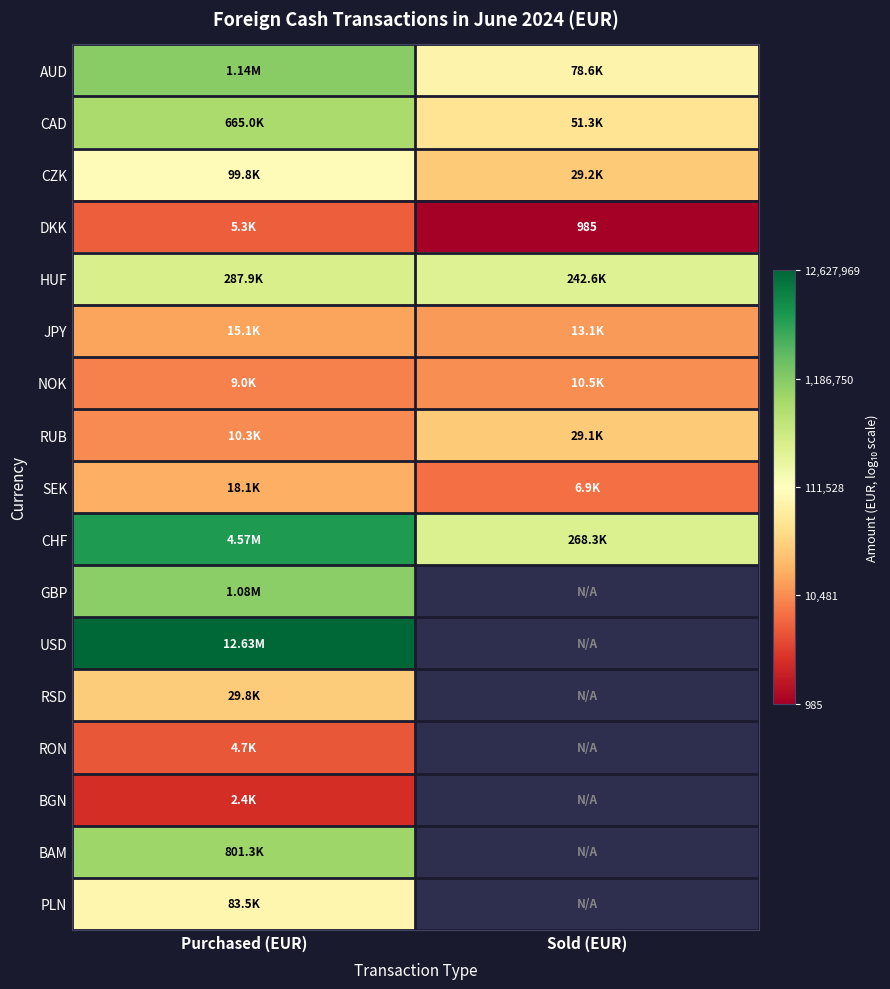

Which series changed the most between Purchased (EUR) and Sold (EUR)?

CHF